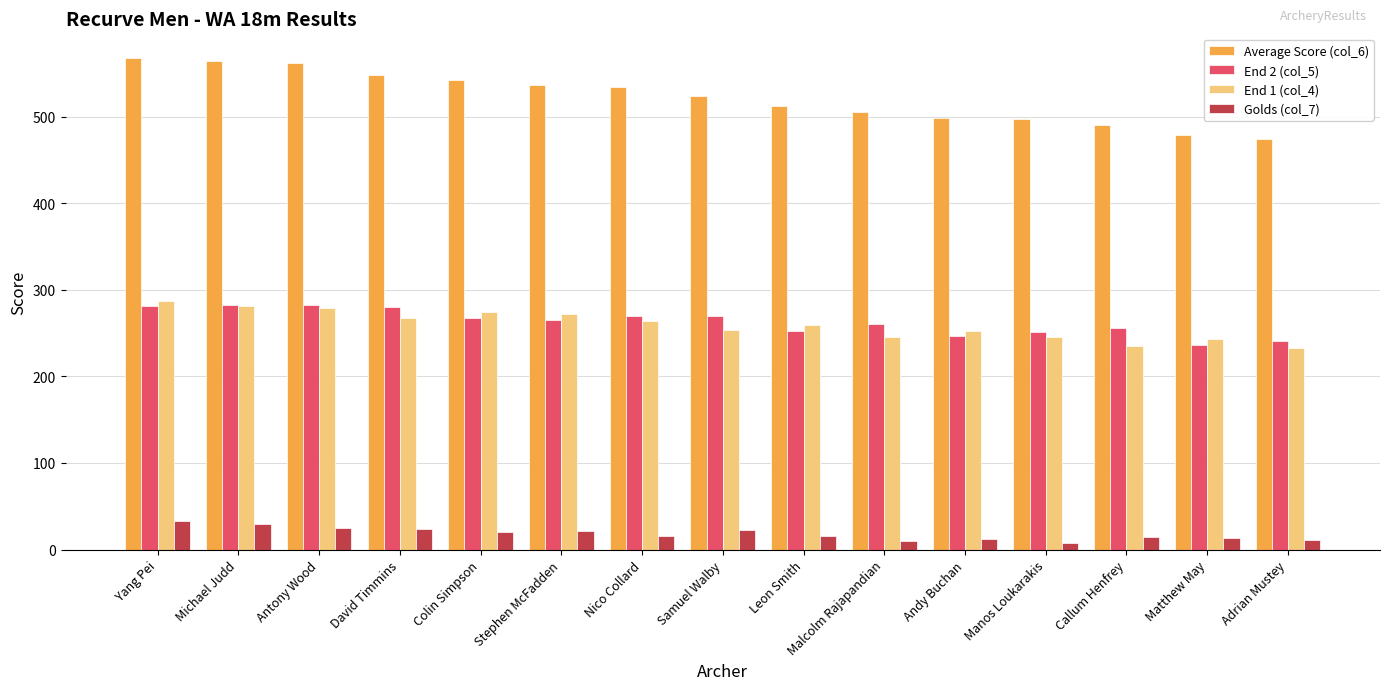

At Stephen McFadden, list the series in order from smallest to largest.

Golds (col_7), End 2 (col_5), End 1 (col_4), Average Score (col_6)